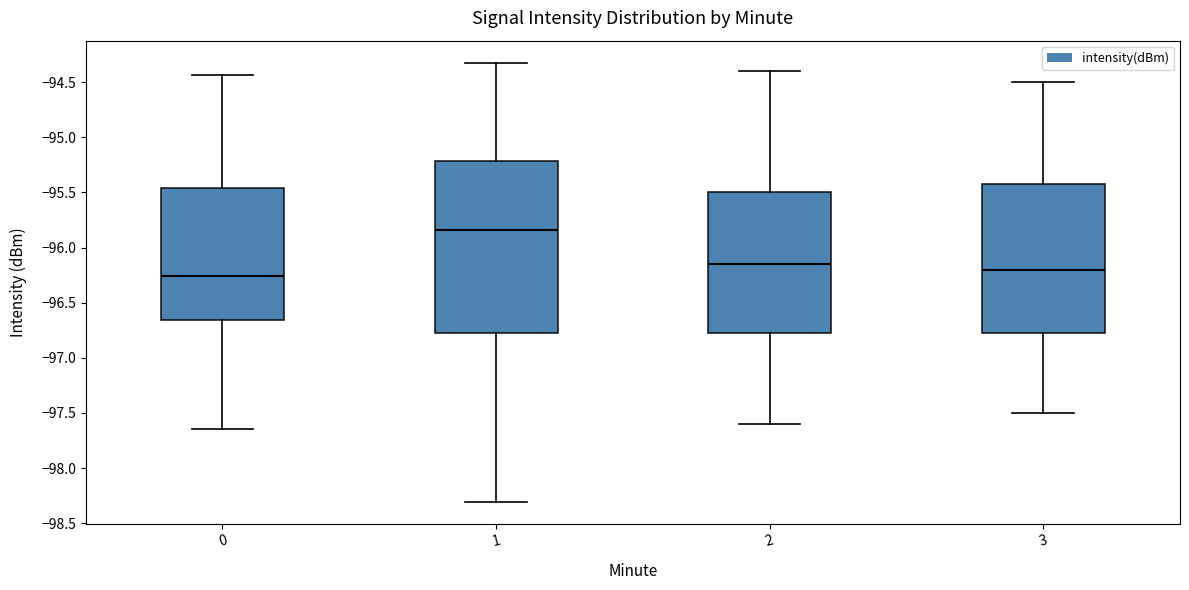

Where is the upper edge of the box at x = 2 on the y-axis? The values are not printed on the chart, so give them approximately, as read against the axis.

-95.50